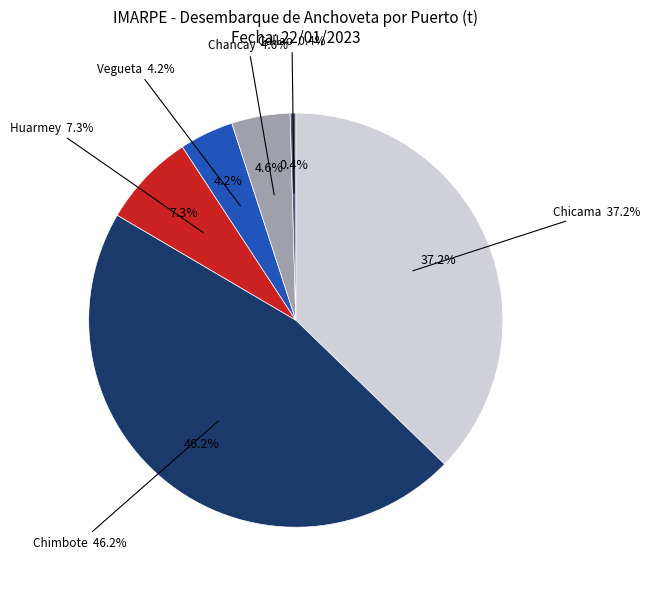

Rank the categories by value from lowest to highest.

Callao, Vegueta, Chancay, Huarmey, Chicama, Chimbote